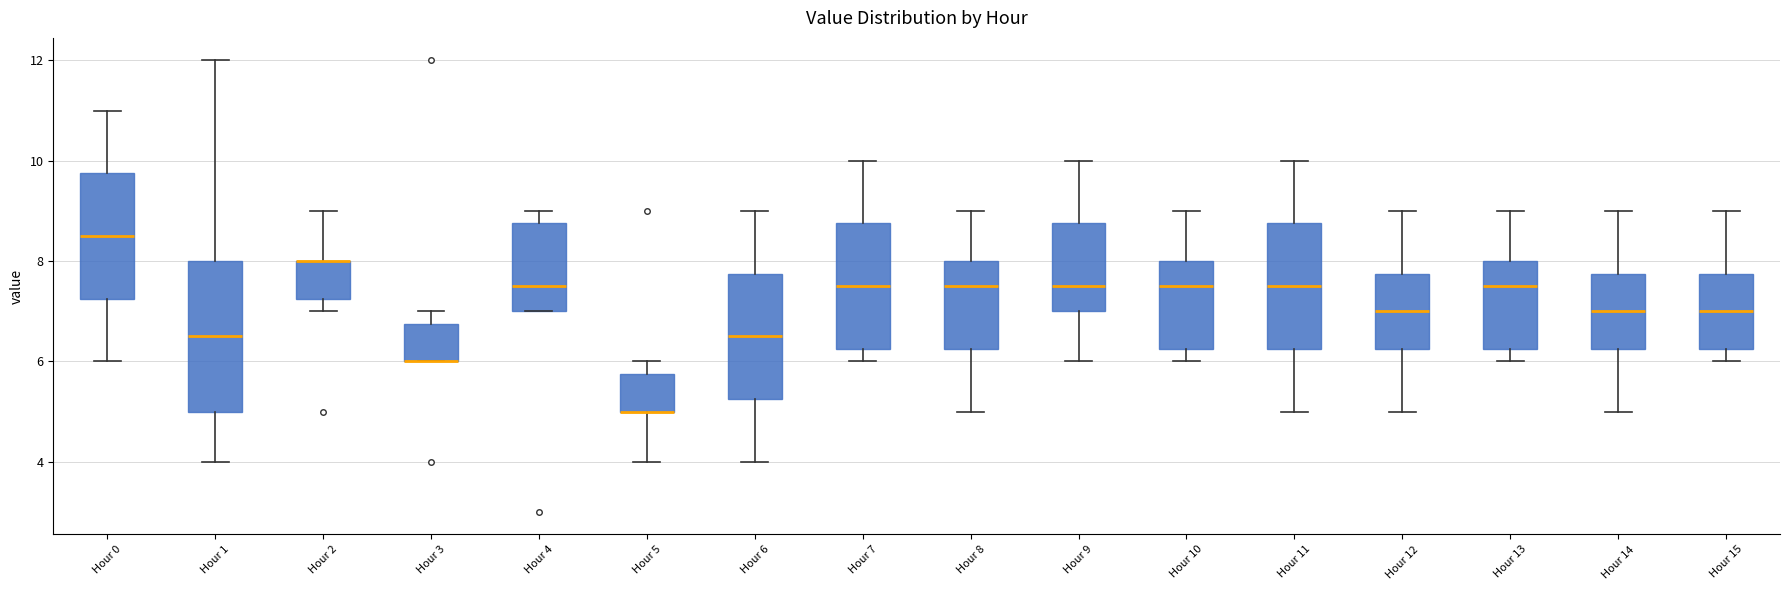

Where is the upper edge of the box for Hour 5 on the y-axis? The values are not printed on the chart, so give them approximately, as read against the axis.

5.8